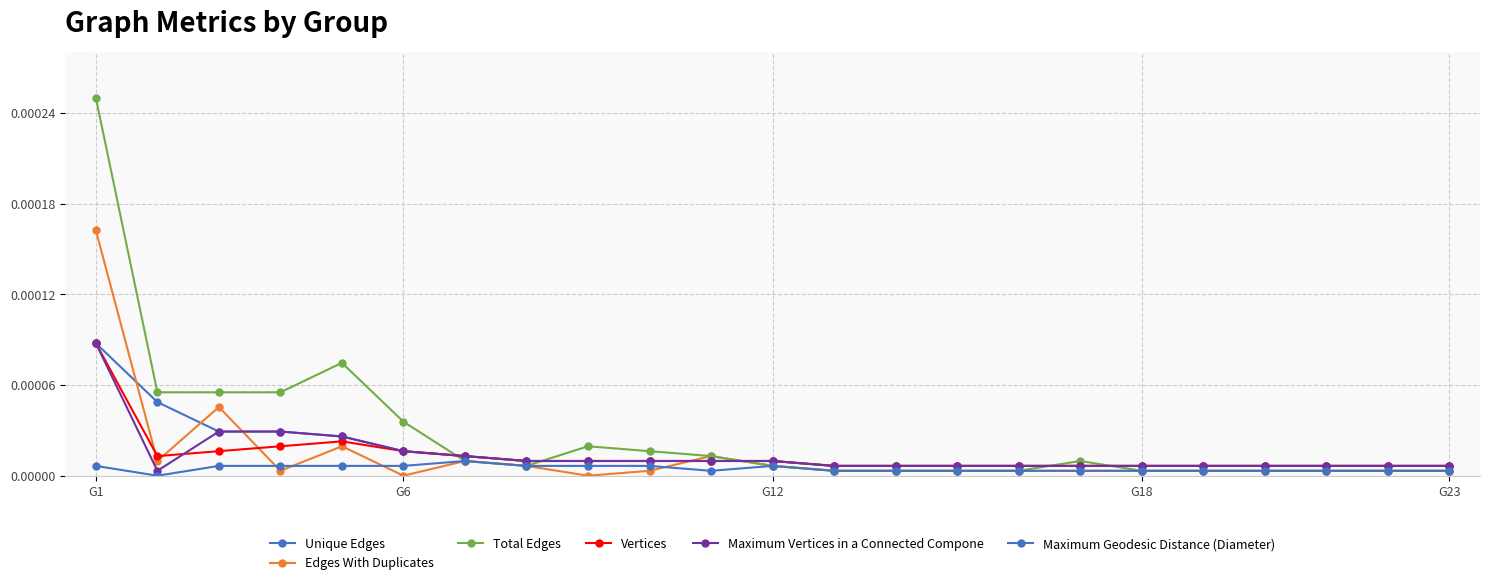

Count the number of categories in the chart.

23